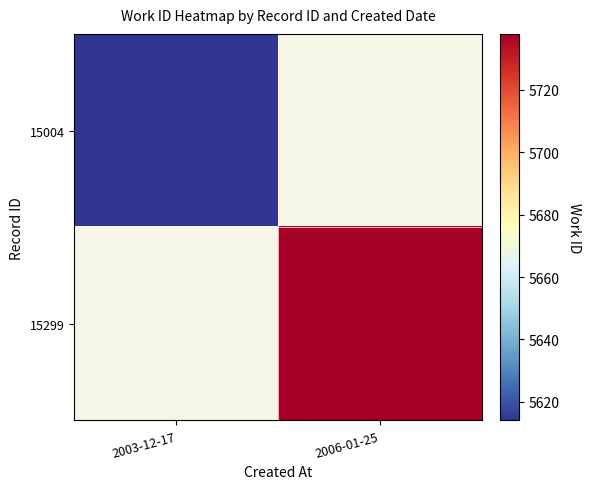

What is the maximum value shown in the chart?

5738.0